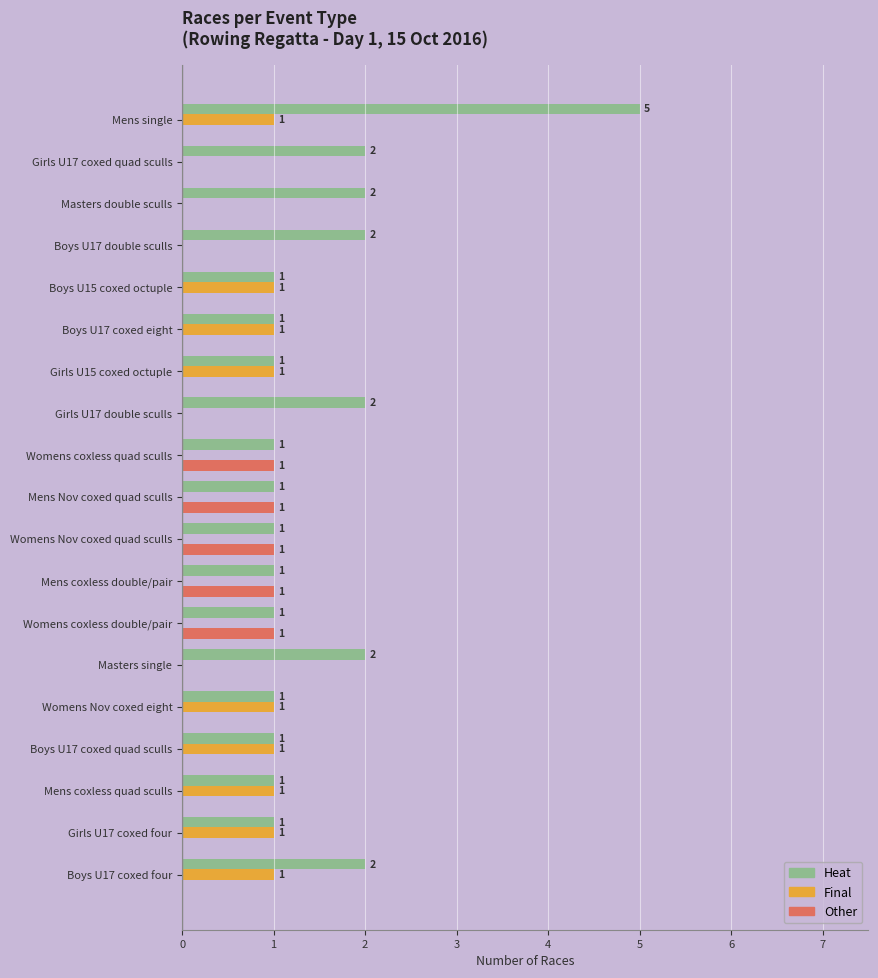

True or false: Other has a value of 0 at Boys U15 coxed octuple.

True